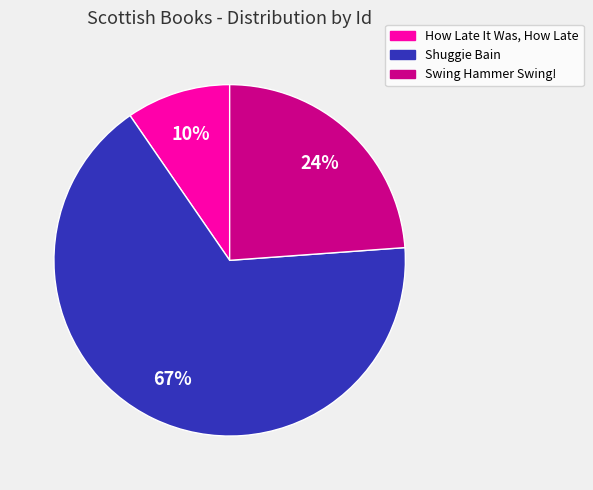

What is the smallest slice in the pie chart?

How Late It Was, How Late